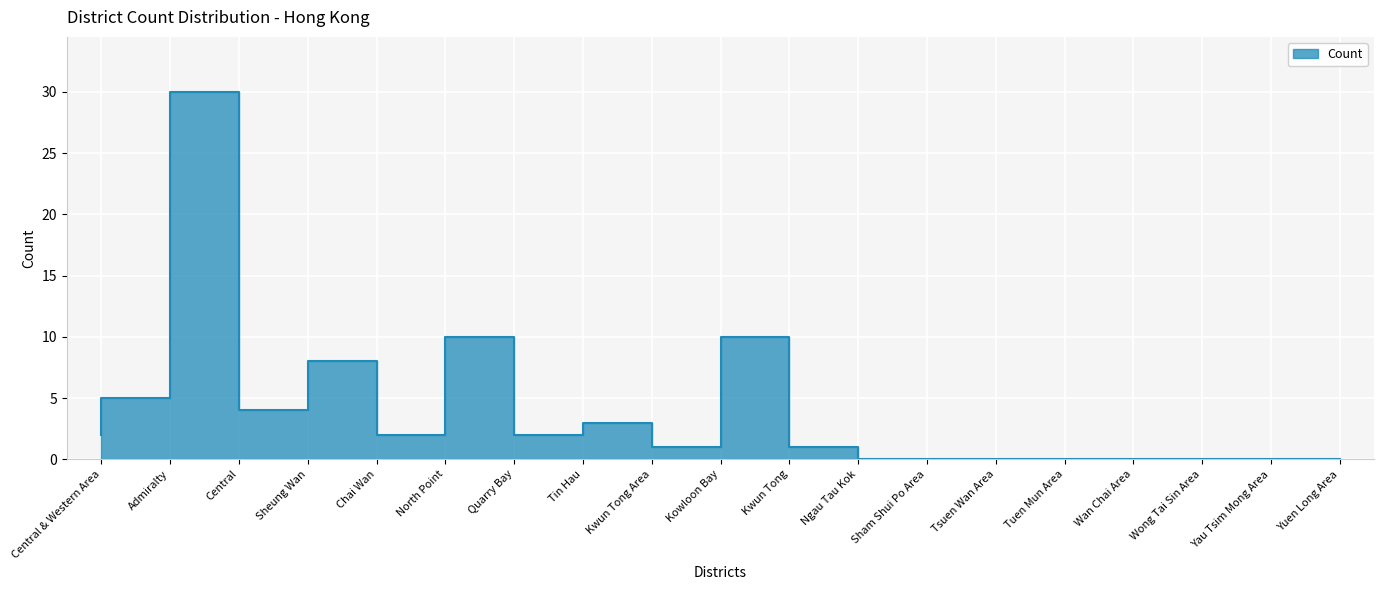

How many interior local valleys (lower than both neighbors) does the data have?

4